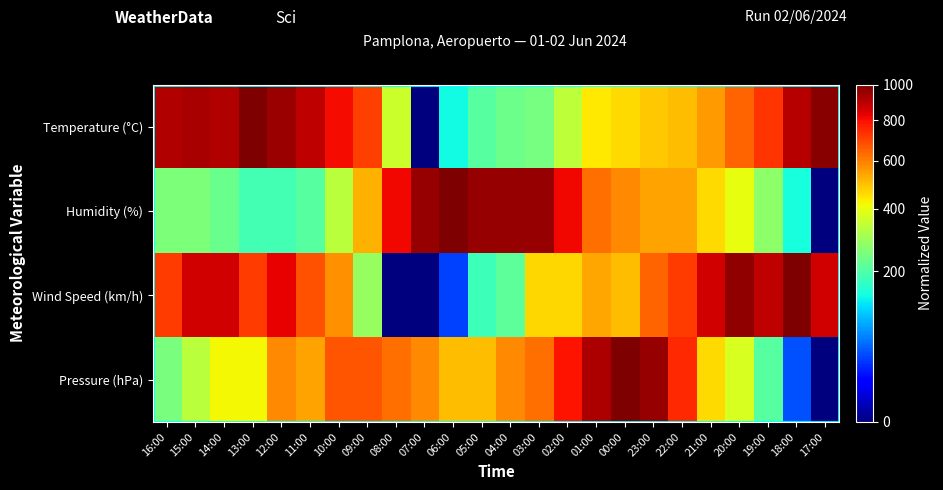

Reading right to left, what are all the values shown in this chart?

Temperature (°C): 17:00=981.3	18:00=906.5	19:00=729.0	20:00=644.9	21:00=551.4	22:00=504.7	23:00=486.0	00:00=457.9	01:00=439.3	02:00=336.4	03:00=243.0	04:00=233.6	05:00=205.6	06:00=140.2	07:00=0.0	08:00=355.1	09:00=710.3	10:00=803.7	11:00=887.9	12:00=953.3	13:00=1000.0	14:00=915.9	15:00=925.2	16:00=915.9
Humidity (%): 17:00=0.0	18:00=145.8	19:00=270.8	20:00=395.8	21:00=458.3	22:00=541.7	23:00=541.7	00:00=583.3	01:00=625.0	02:00=812.5	03:00=958.3	04:00=958.3	05:00=958.3	06:00=1000.0	07:00=958.3	08:00=812.5	09:00=520.8	10:00=333.3	11:00=208.3	12:00=187.5	13:00=187.5	14:00=229.2	15:00=250.0	16:00=250.0
Wind Speed (km/h): 17:00=857.1	18:00=1000.0	19:00=892.9	20:00=964.3	21:00=857.1	22:00=714.3	23:00=642.9	00:00=500.0	01:00=535.7	02:00=464.3	03:00=464.3	04:00=214.3	05:00=178.6	06:00=35.7	07:00=0.0	08:00=0.0	09:00=285.7	10:00=571.4	11:00=678.6	12:00=821.4	13:00=714.3	14:00=857.1	15:00=857.1	16:00=714.3
Pressure (hPa): 17:00=0.0	18:00=41.7	19:00=208.3	20:00=375.0	21:00=458.3	22:00=750.0	23:00=958.3	00:00=1000.0	01:00=916.7	02:00=791.7	03:00=625.0	04:00=583.3	05:00=500.0	06:00=500.0	07:00=583.3	08:00=625.0	09:00=666.7	10:00=666.7	11:00=541.7	12:00=583.3	13:00=416.7	14:00=416.7	15:00=333.3	16:00=250.0